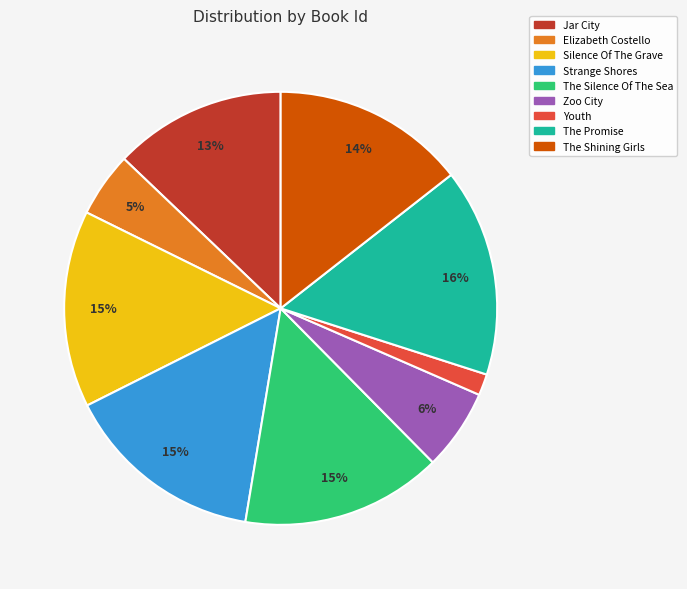

To the nearest percent, what is the difference between the largest and smallest slice percentages?

14%